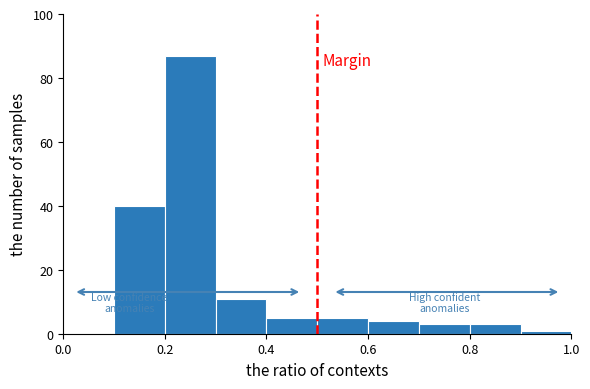

Reading left to right, transcribe this chart: for each bar, give the range it covers on the x-axis and its height. The values are not printed on the chart, so give them approximately, as read against the axis.

0.0 to 0.1: 0
0.1 to 0.2: 40
0.2 to 0.3: 88
0.3 to 0.4: 12
0.4 to 0.5: 6
0.5 to 0.6: 6
0.6 to 0.7: 4
0.7 to 0.8: 4
0.8 to 0.9: 4
0.9 to 1.0: under 2